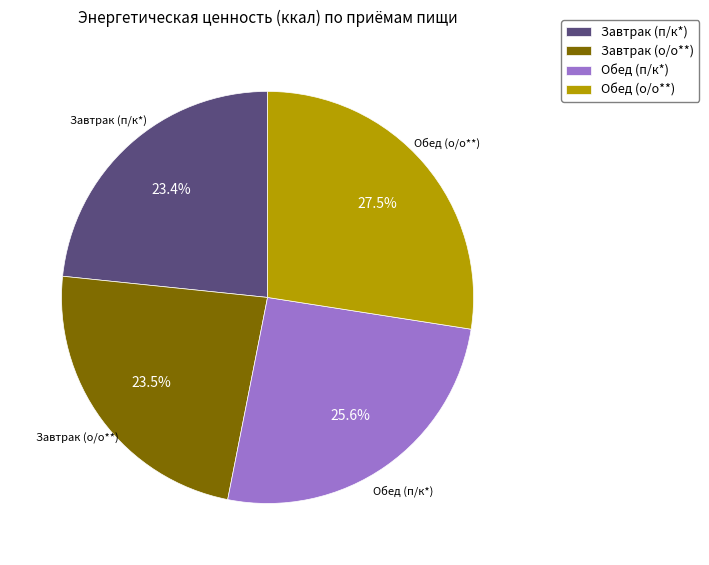

What is the ratio of the value at Завтрак (о/о**) to the value at Обед (о/о**)?

0.9